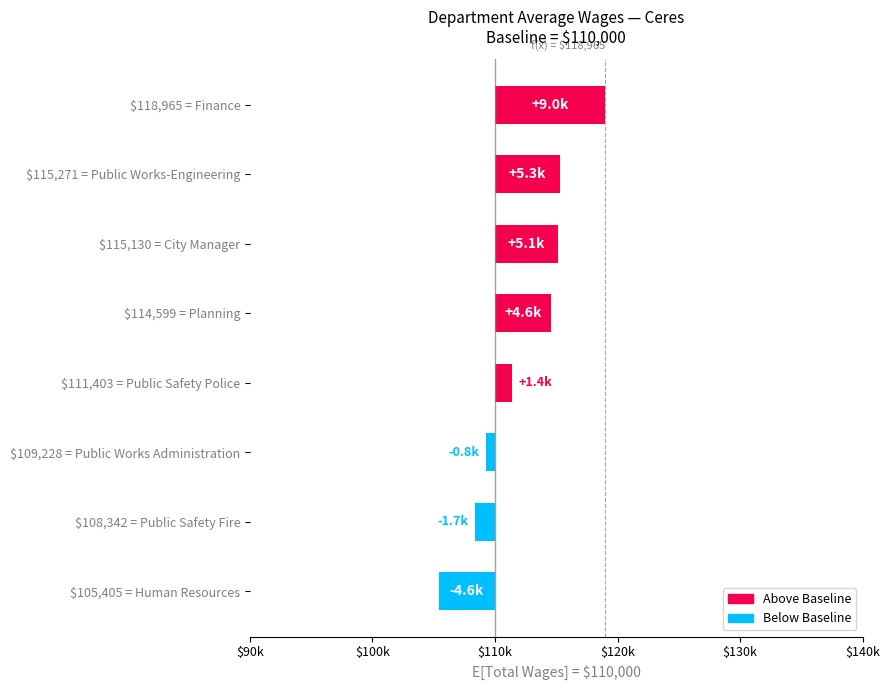

True or false: the data shows 47343.2 at 7.

False